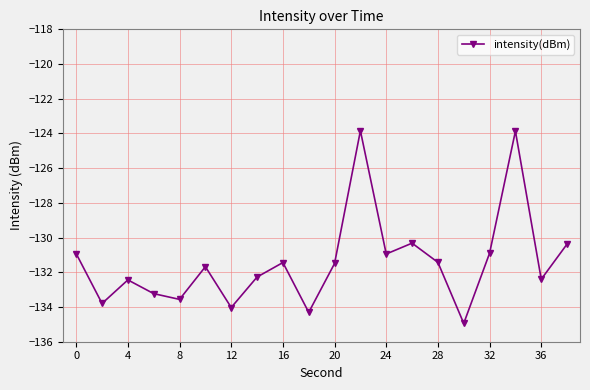

What is the smallest value displayed?

-134.9